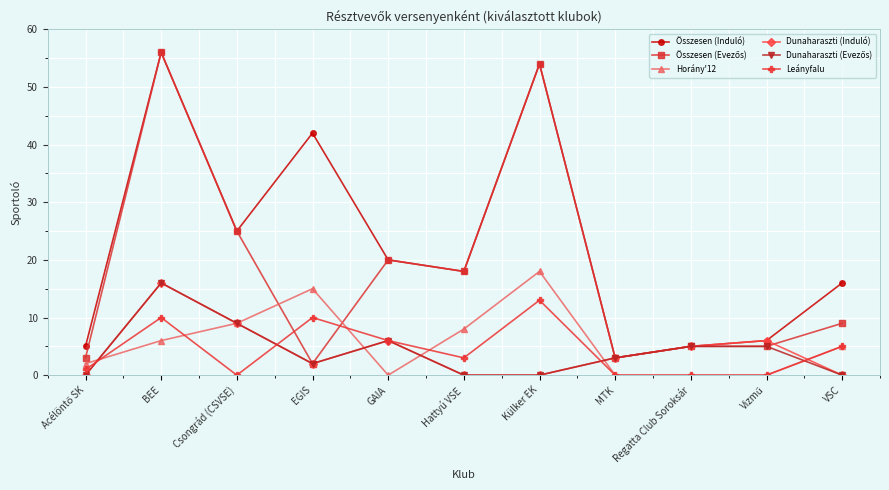

What is the value of the Leányfalu point at the 7th from the left?

13